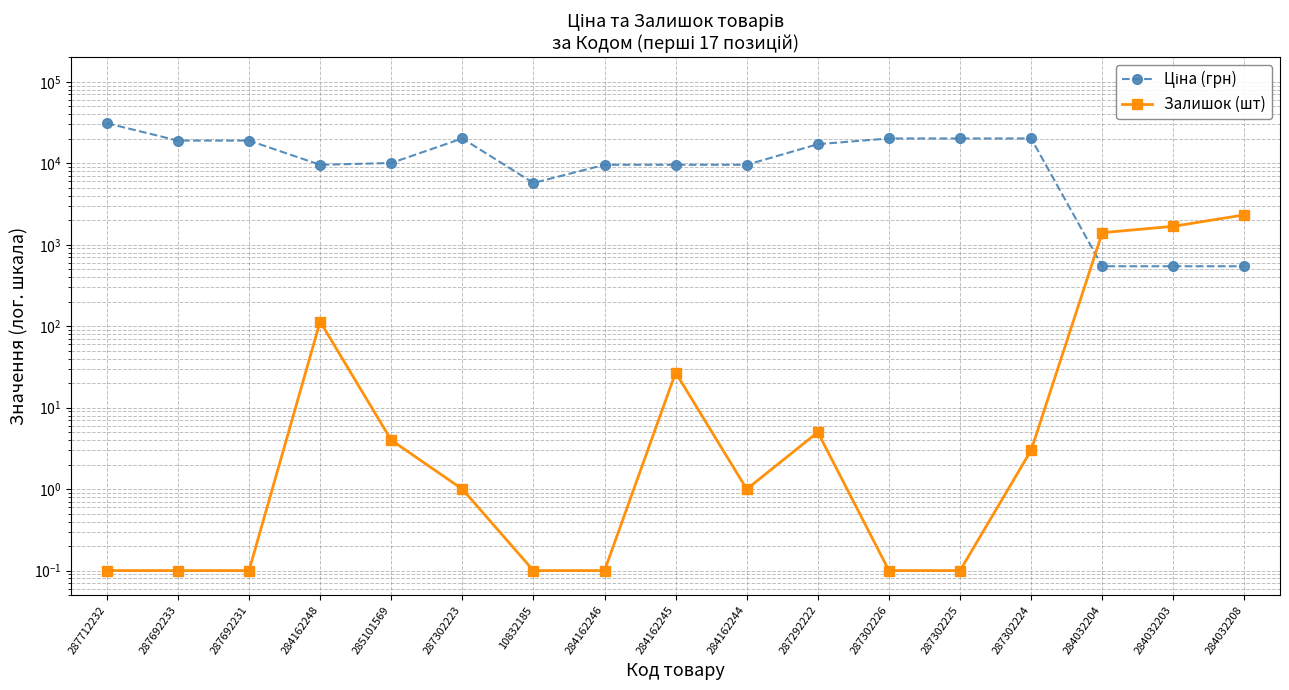

Which label corresponds to the smallest value in the chart?

287712232